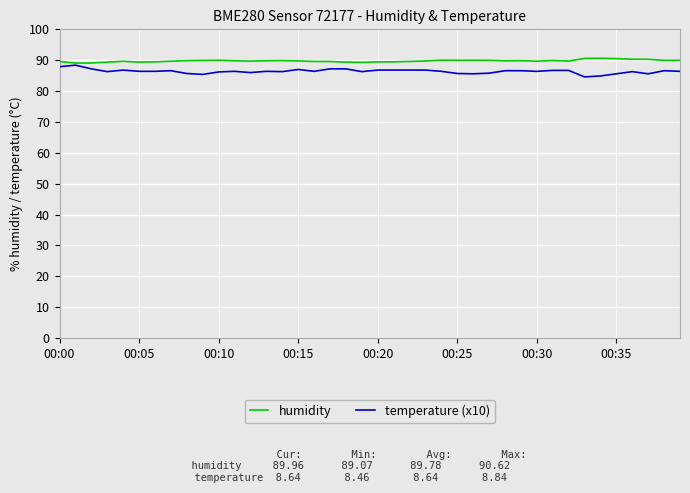

What is the minimum value for temperature (x10)?

84.6